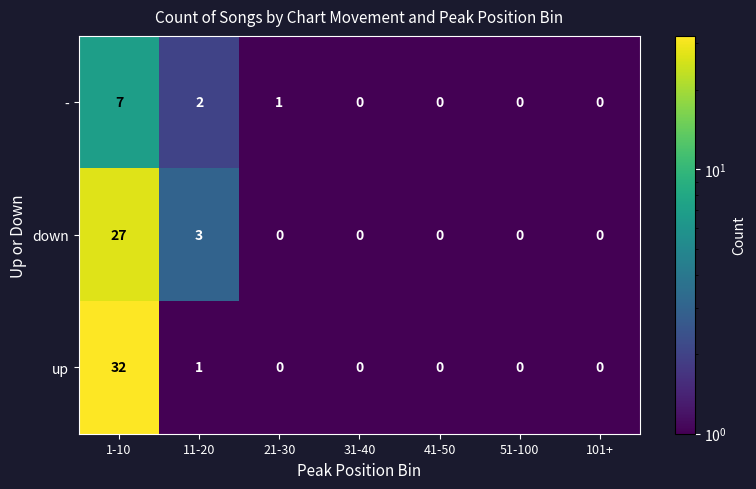

What is the sum of all up values?

33